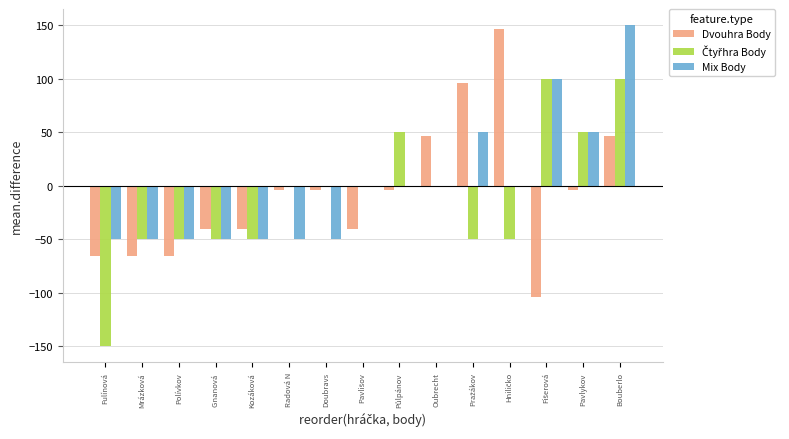

Are the bars horizontal?

No